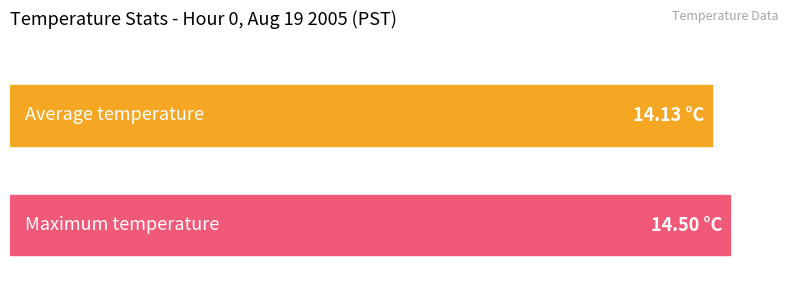

Does the chart contain stacked bars?

No